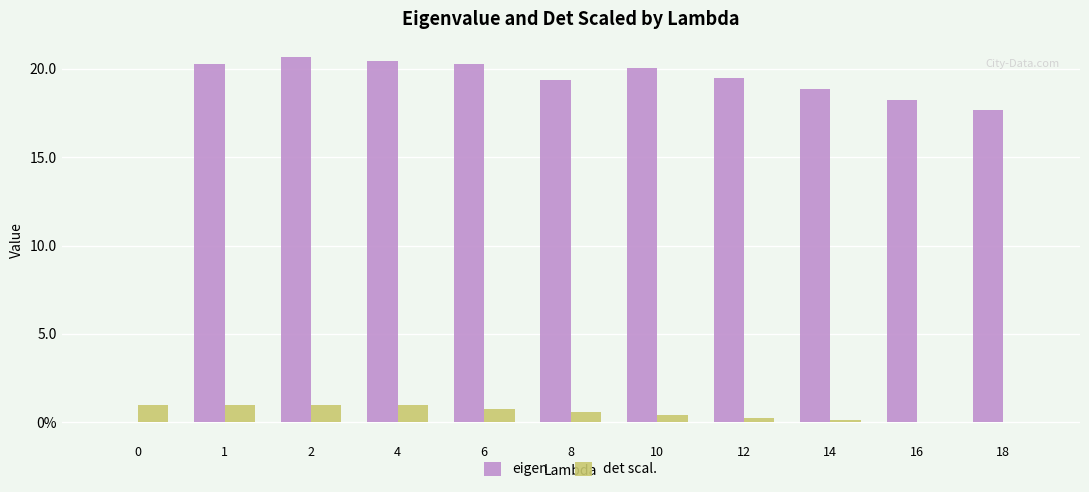

At which label does eigen reach its peak?

2